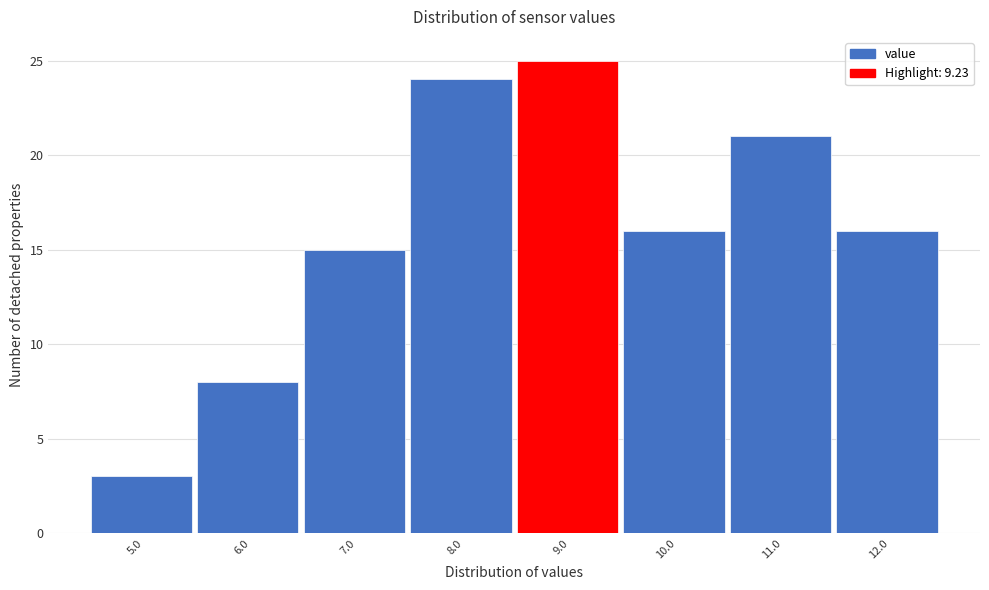

Reading left to right, list all the values displayed in this chart.

5.0=3	6.0=8	7.0=15	8.0=24	9.0=25	10.0=16	11.0=21	12.0=16